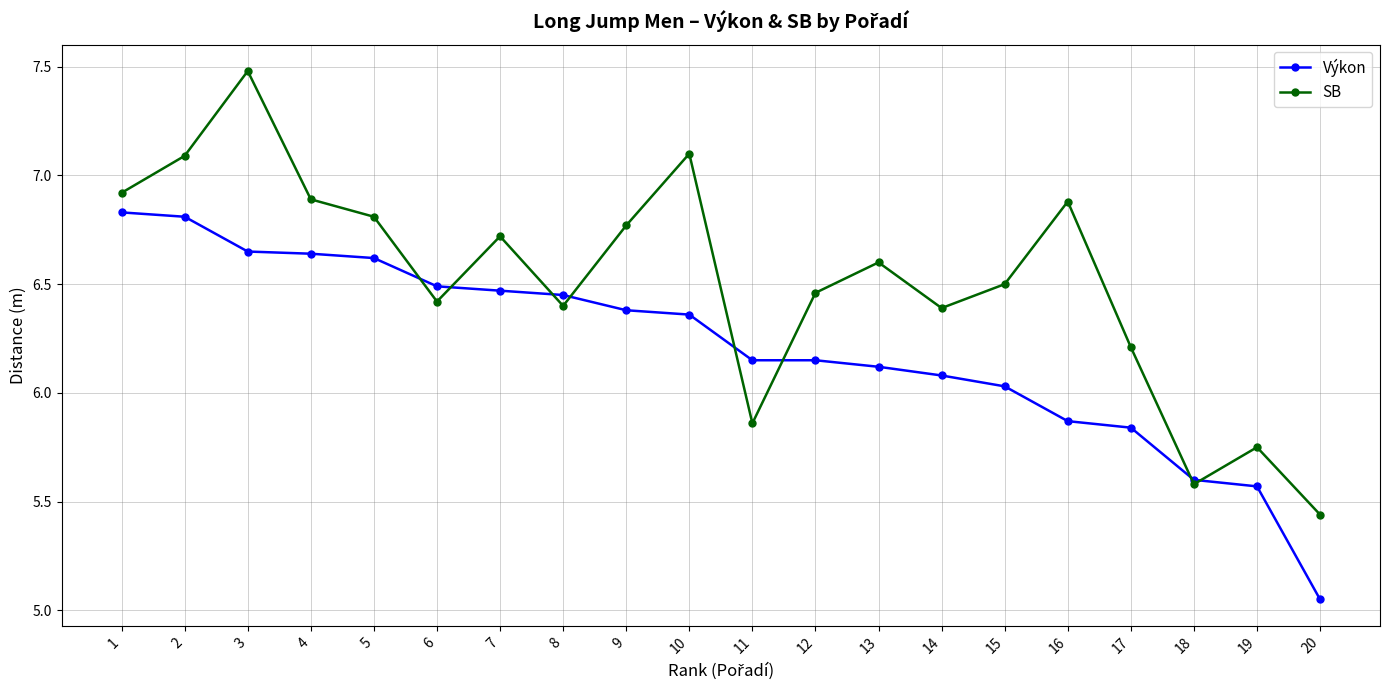

The Výkon series shows 3.9 at 2. True or false?

False